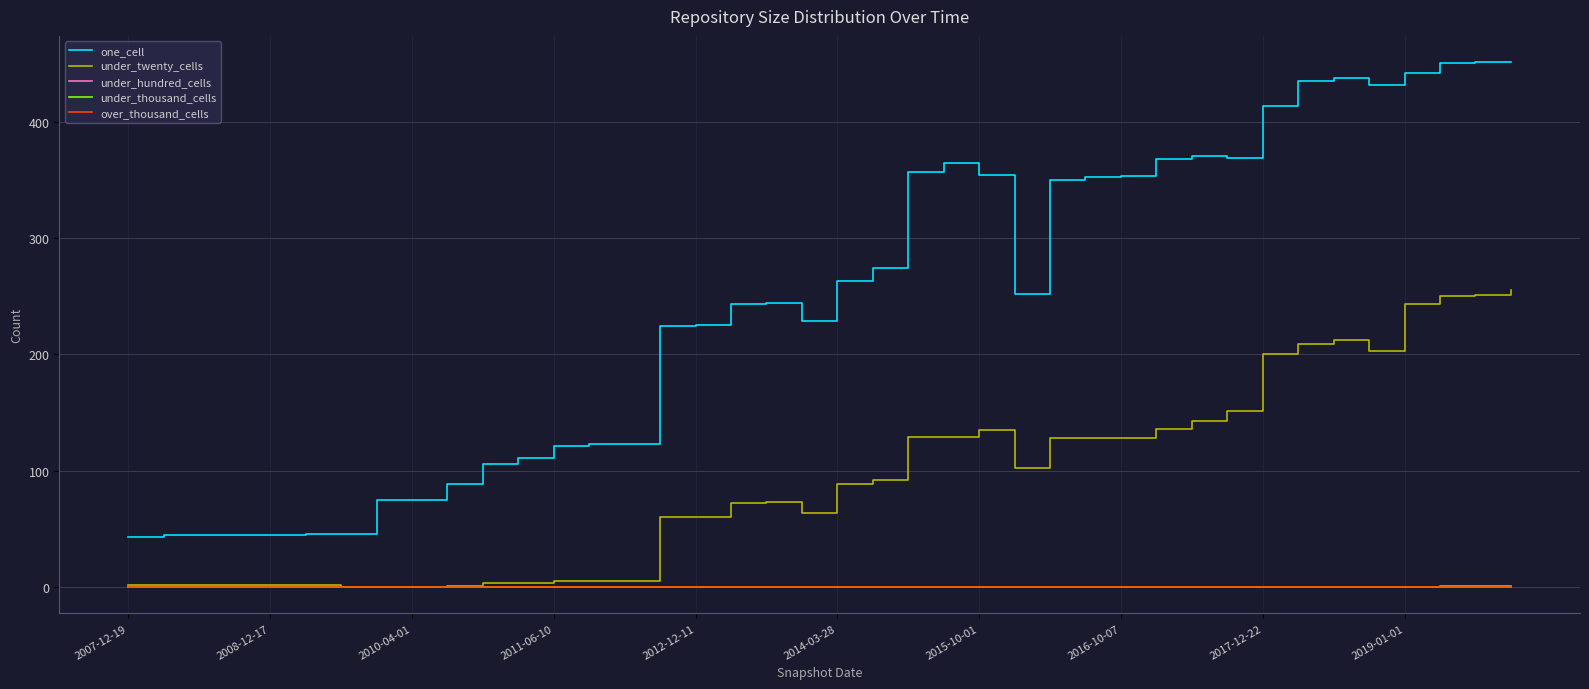

Is this an area chart (filled region under the line)?

No